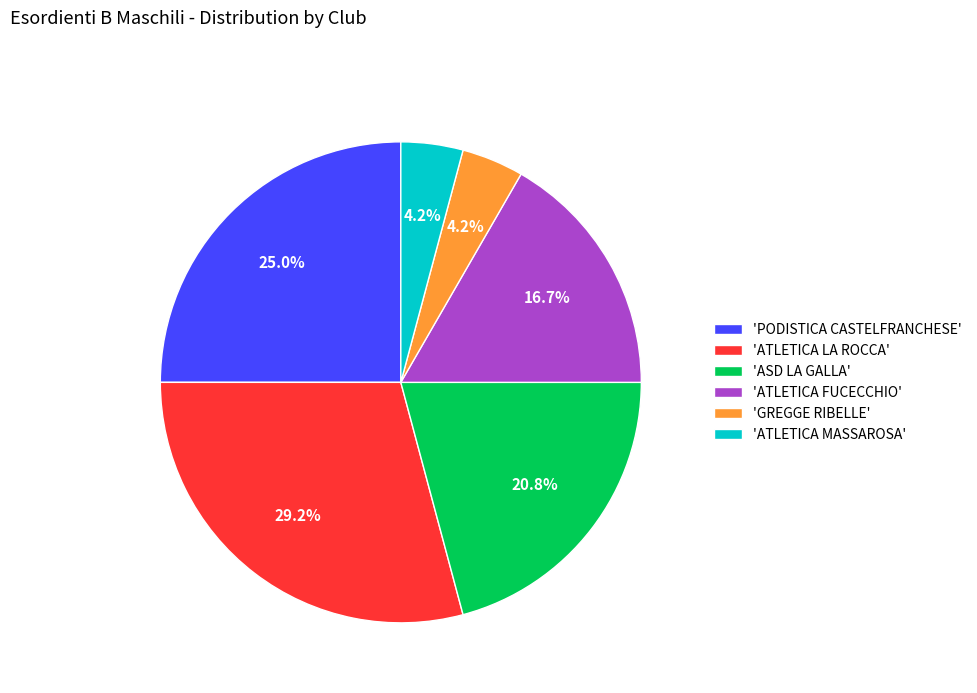

Which category has the biggest portion of the pie?

'ATLETICA LA ROCCA'